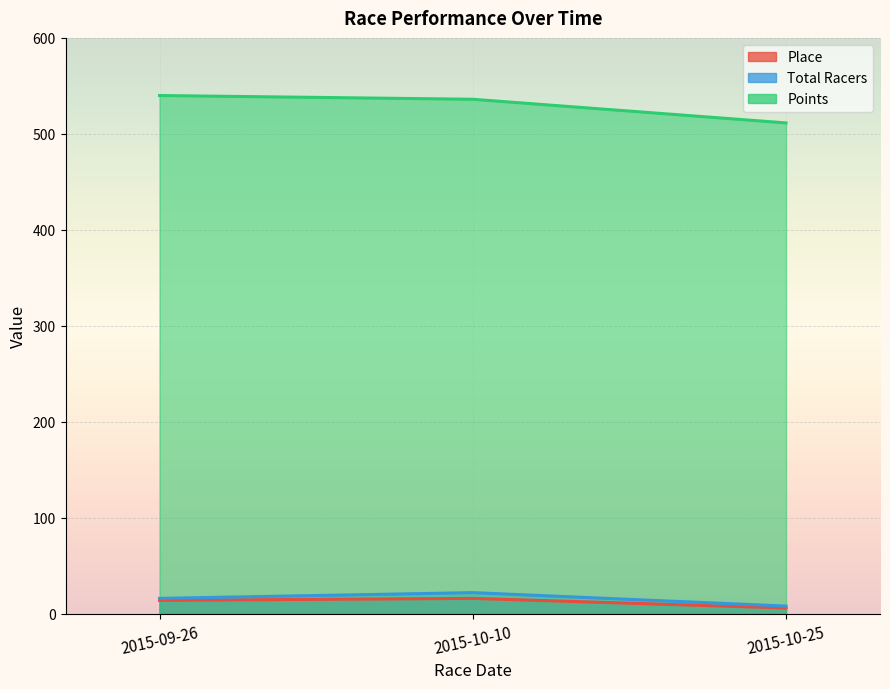

How many values in the Points series are below 536?

1